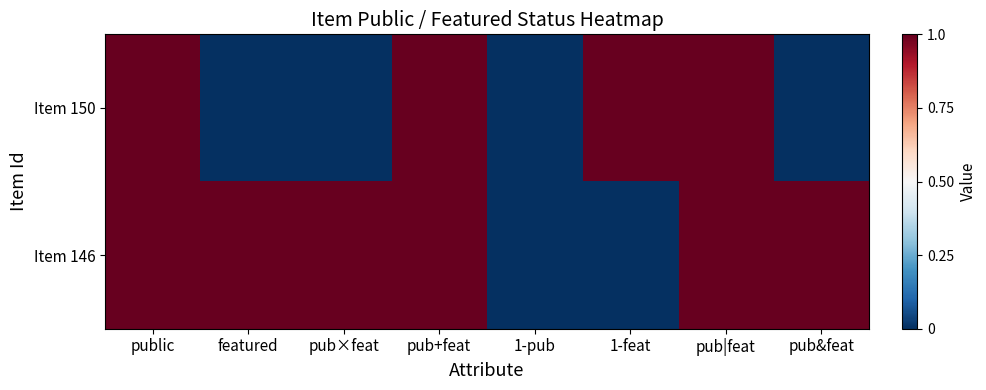

What is the difference between the highest and lowest values at 1-feat?

1